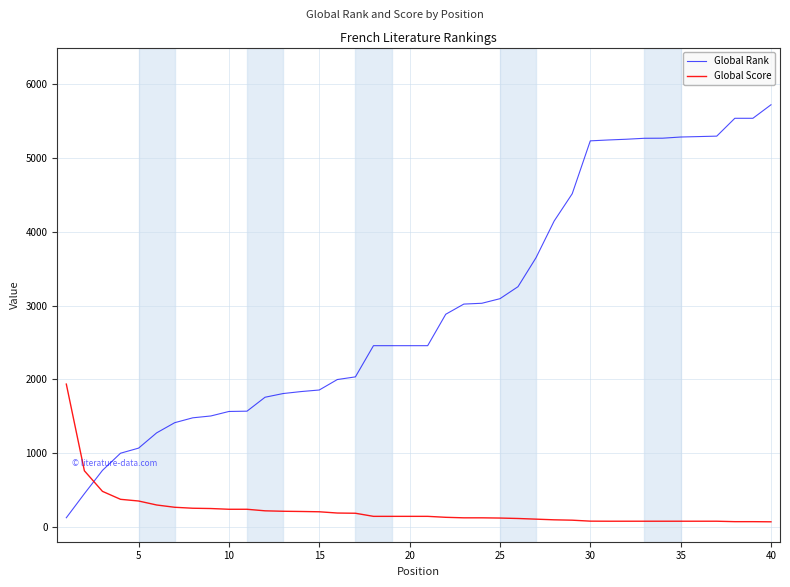

What is the difference between the maximum and minimum values in the Global Rank series?

5599